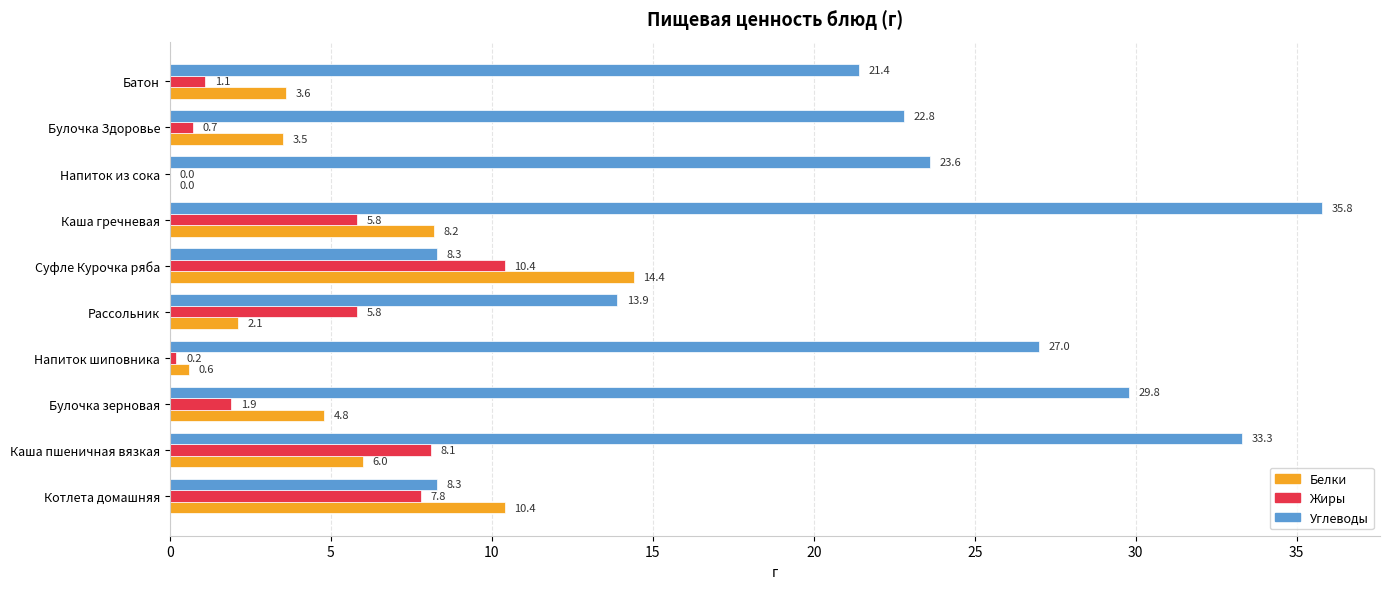

Where is Углеводы nearest to the value 22?

Батон